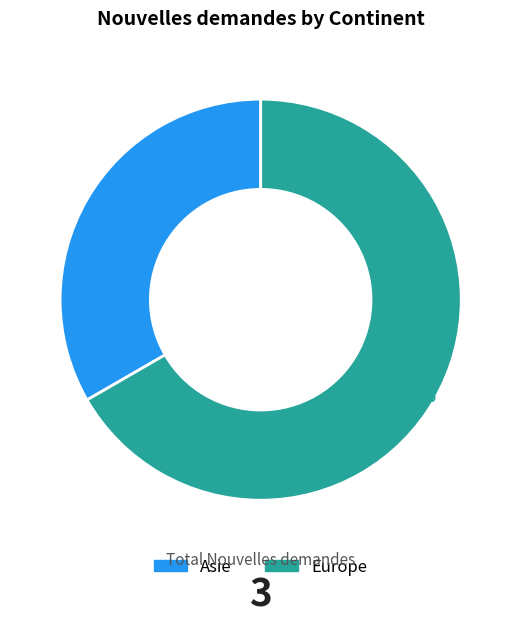

Which slice is the smallest?

Asie